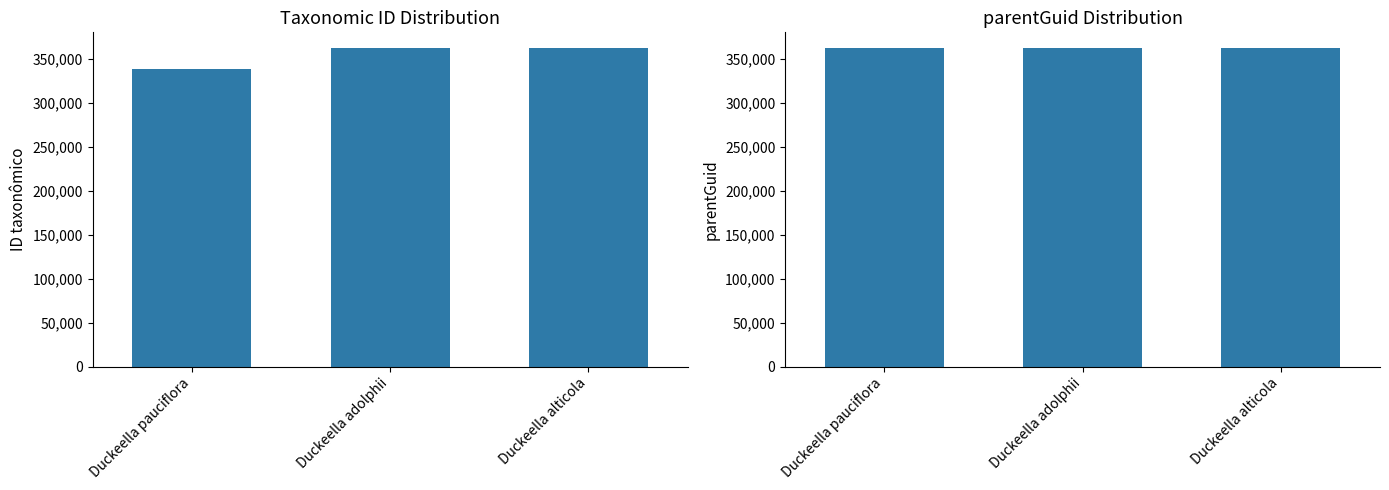

What is the value of the parentGuid bar at the 1st from the left?

362479